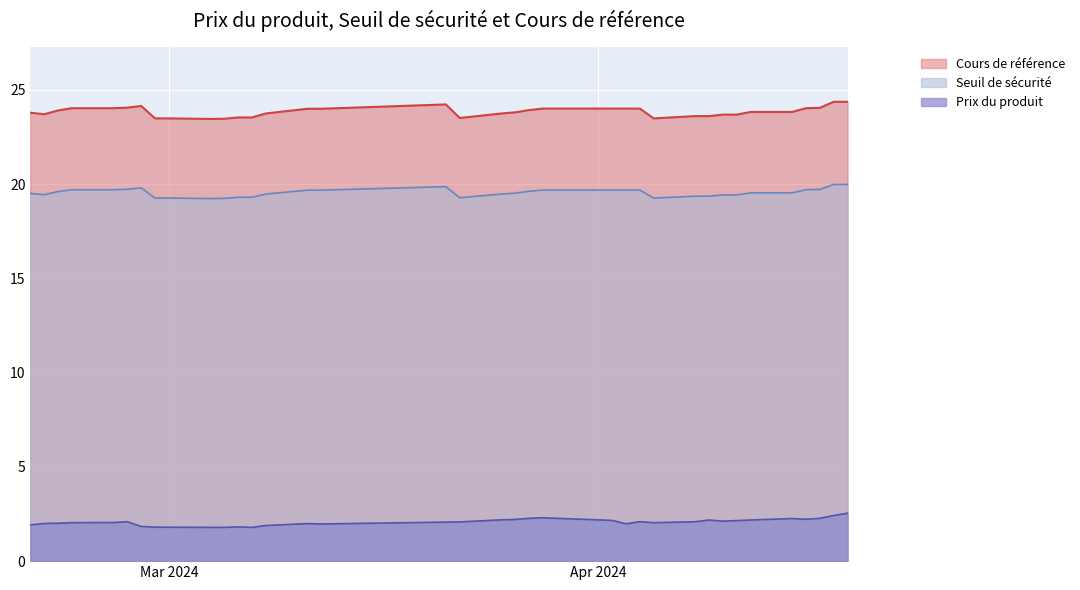

Between 2024-03-21 and 2024-04-09, which is larger?

2024-03-21